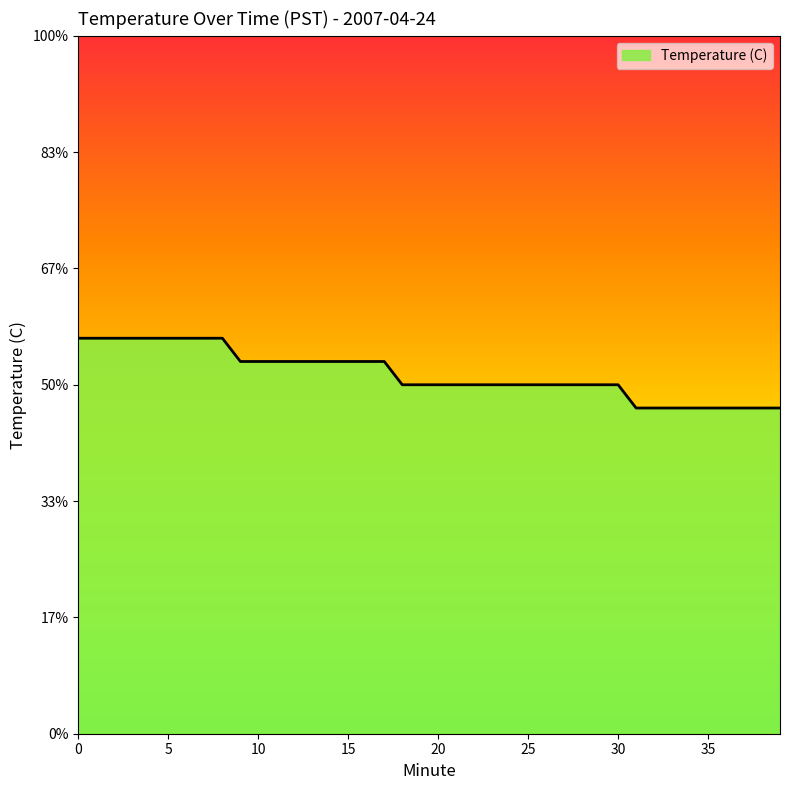

What is the smallest value displayed?

10.4